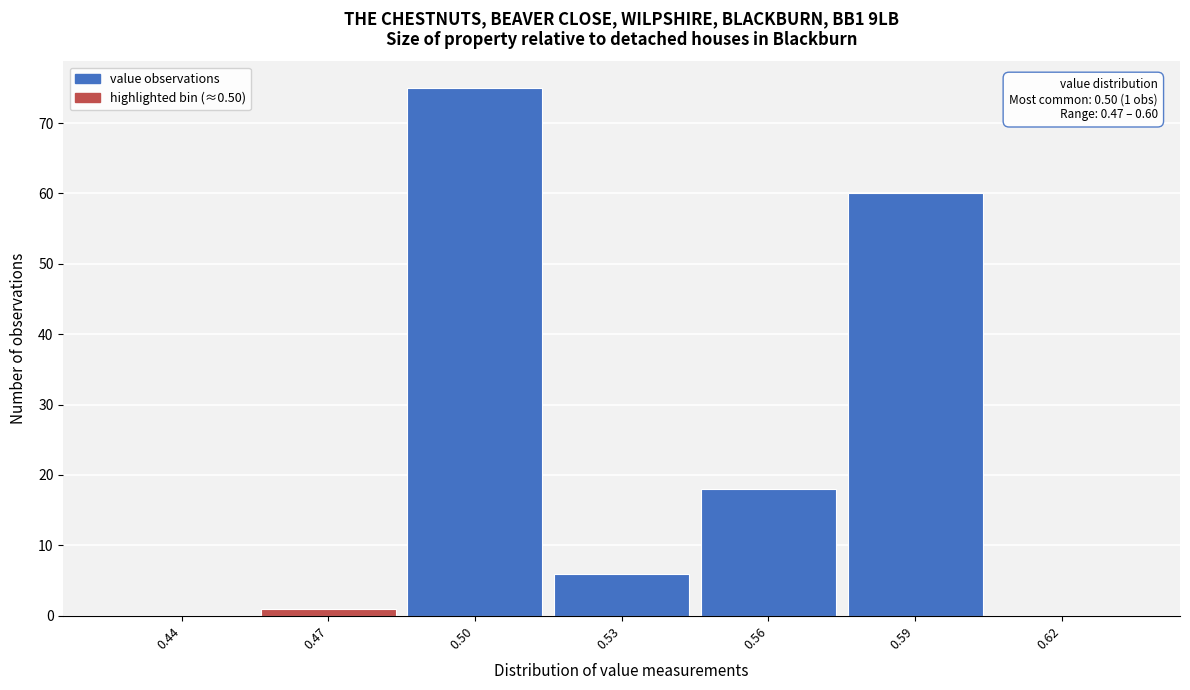

Reading left to right, transcribe all the data shown in this chart.

0.44=0	0.47=1	0.50=75	0.53=6	0.56=18	0.59=60	0.62=0